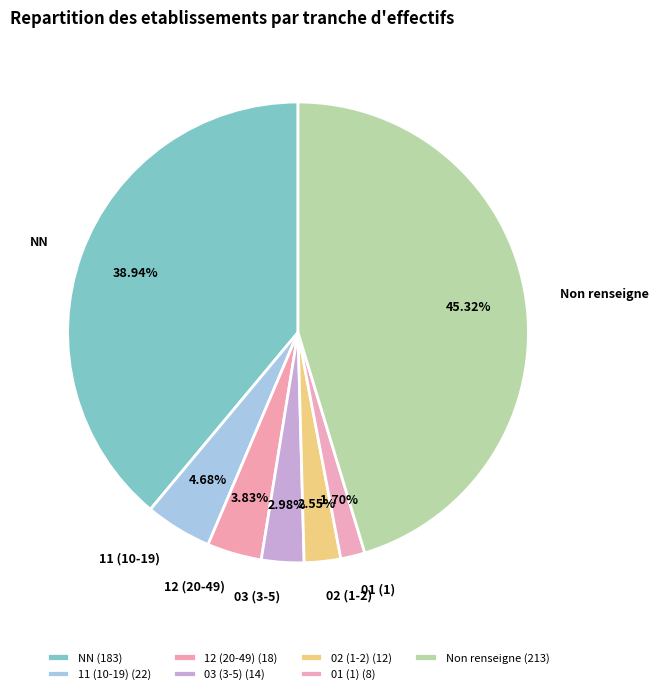

How many segments does this pie chart have?

7